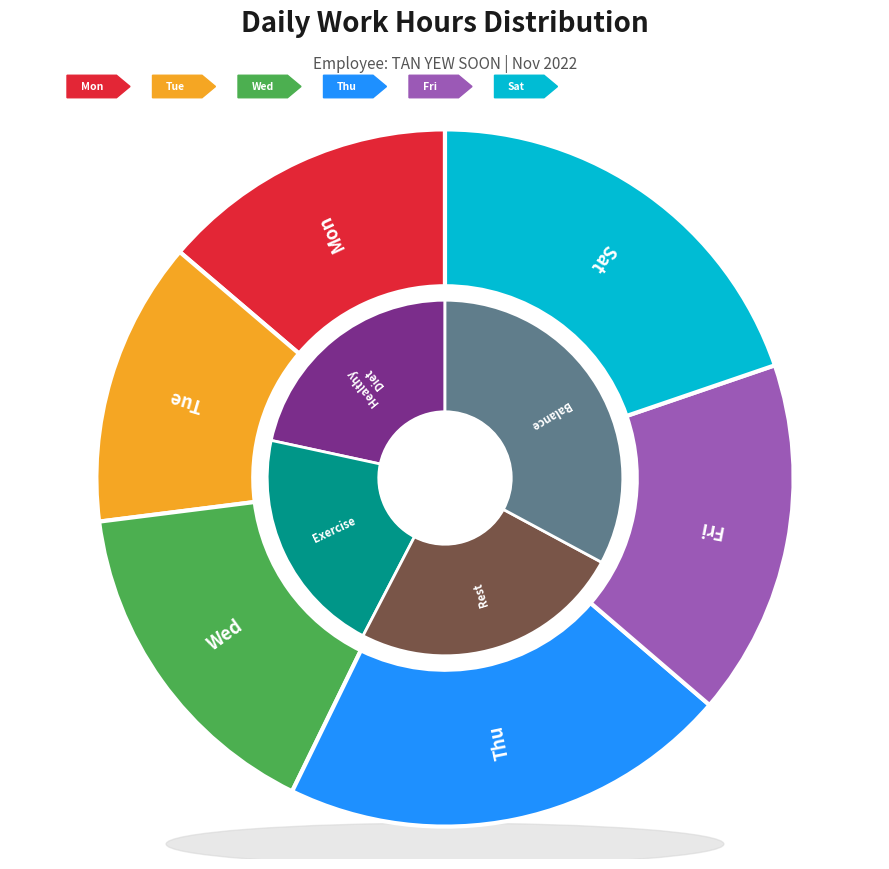

To the nearest percent, what is the difference between the Fri and Tue slice percentages?

3%